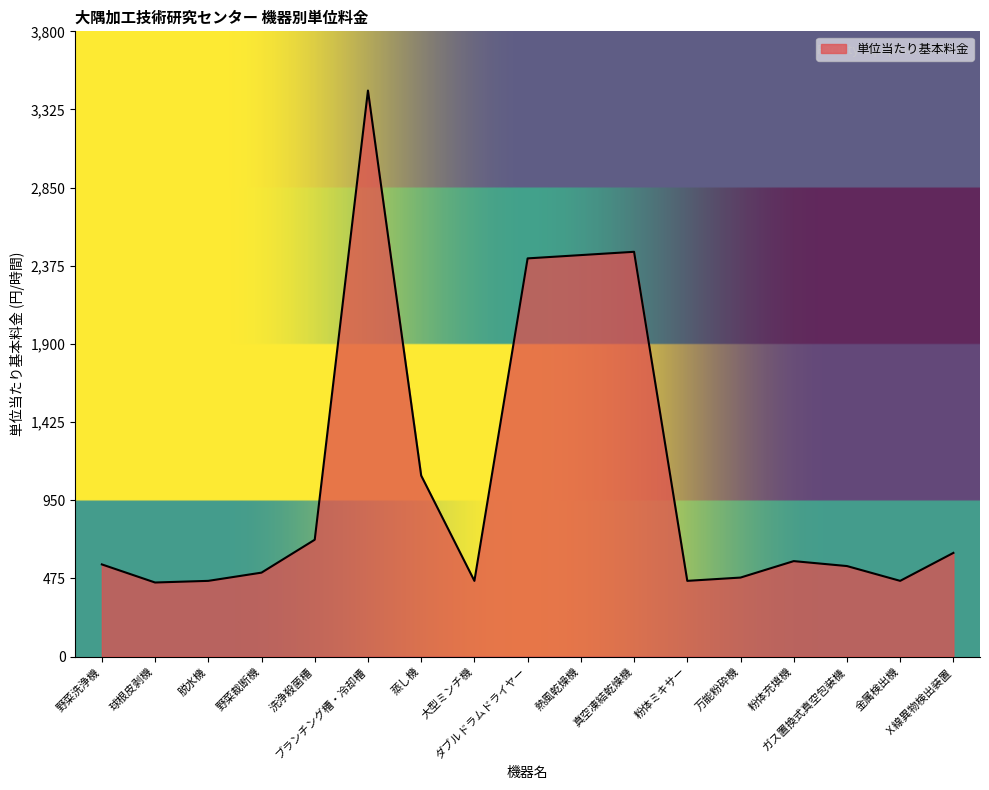

Is it true that the value at 野菜洗浄機 is 560?

True